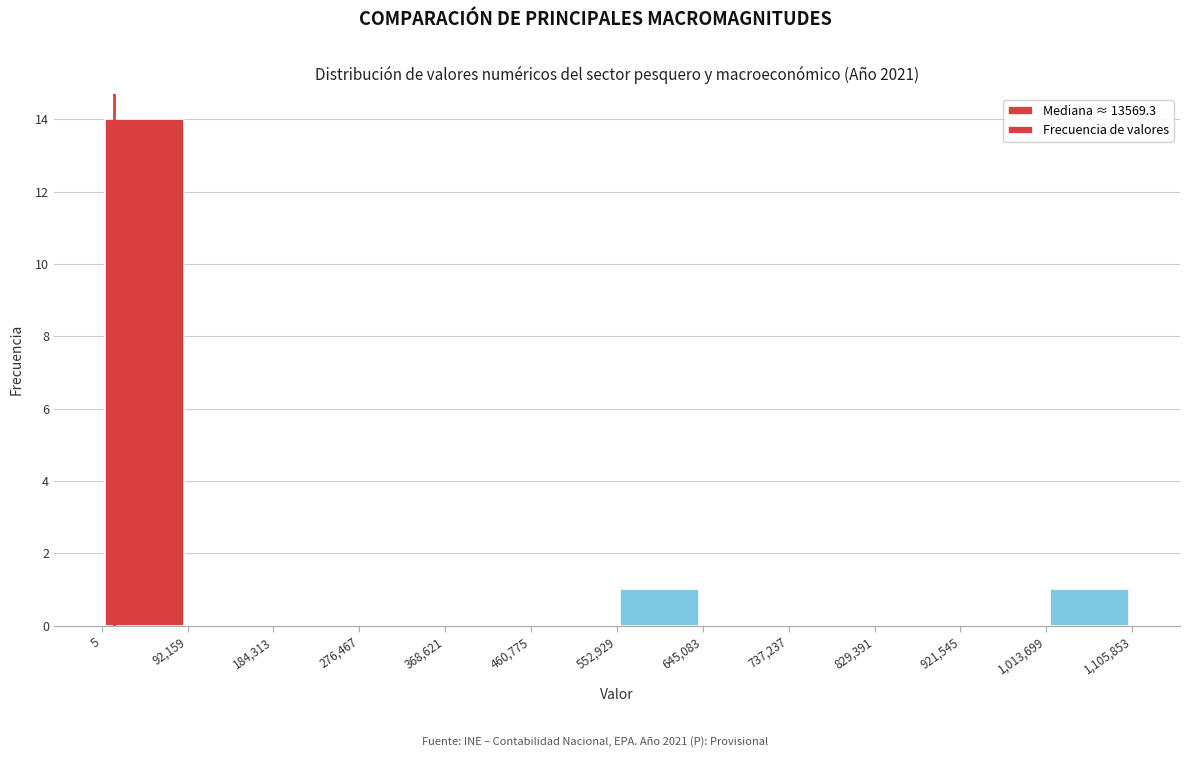

Reading left to right, list every bar in this chart as the range it spans on the x-axis followed by its height. The values are not printed on the chart, so give them approximately, as read against the axis.

5 to 92,159: 14
92,159 to 184,313: 0
184,313 to 276,467: 0
276,467 to 368,621: 0
368,621 to 460,775: 0
460,775 to 552,929: 0
552,929 to 645,083: 1
645,083 to 737,237: 0
737,237 to 829,391: 0
829,391 to 921,545: 0
921,545 to 1,013,699: 0
1,013,699 to 1,105,853: 1